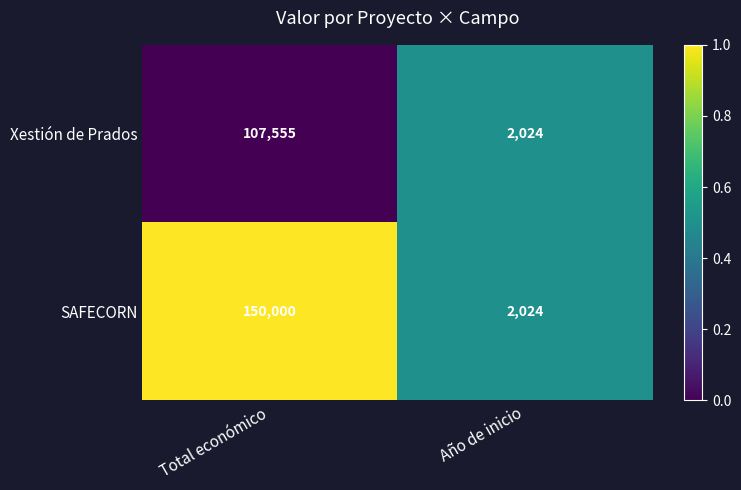

Rank the series at Total económico from lowest to highest value.

Xestión de Prados, SAFECORN